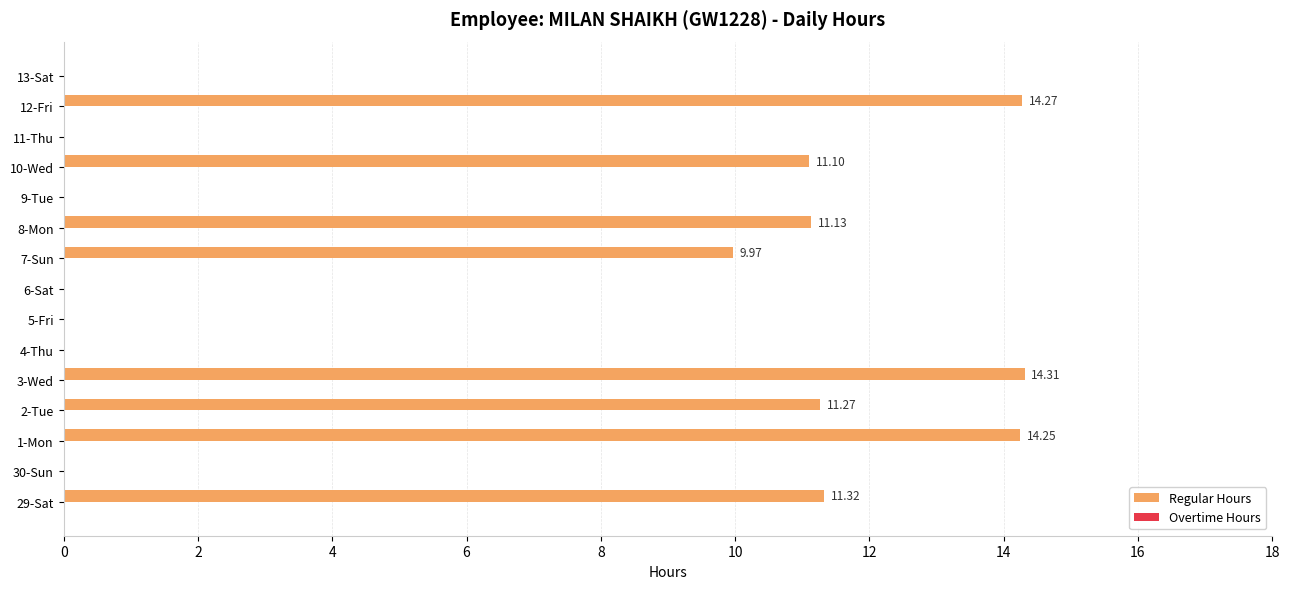

What is the change in value from 30-Sun to 2-Tue?

+11.3